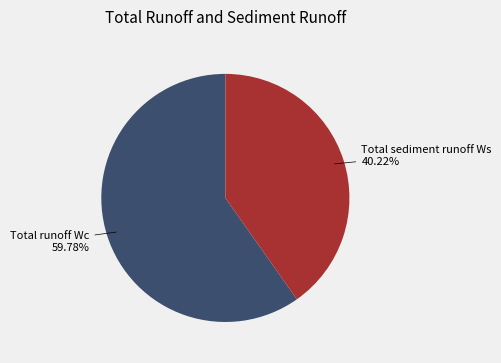

To the nearest percent, what is the combined percentage of Total sediment runoff Ws and Total runoff Wc?

100%